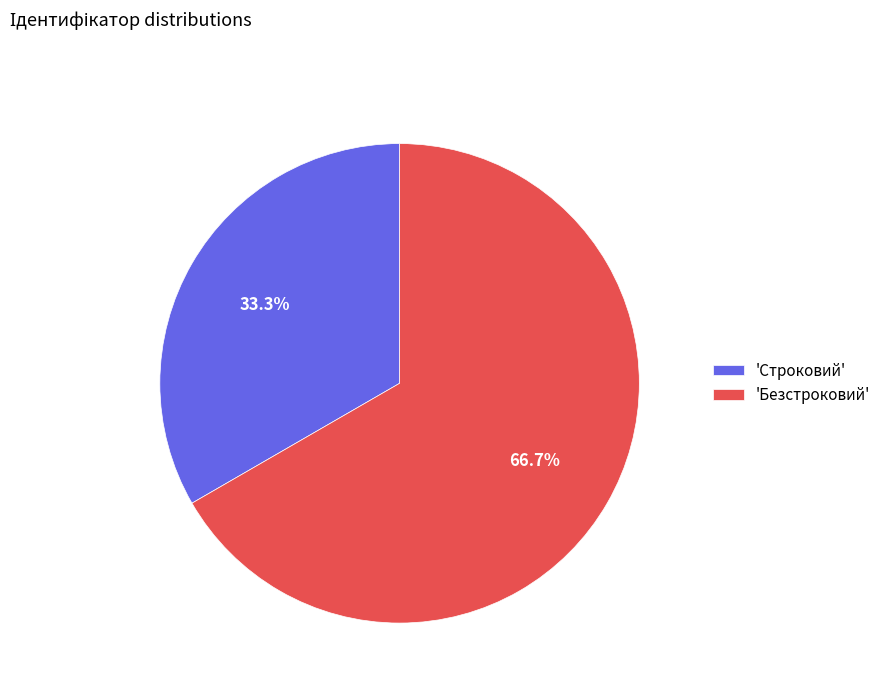

Which slice is the smallest?

'Строковий'